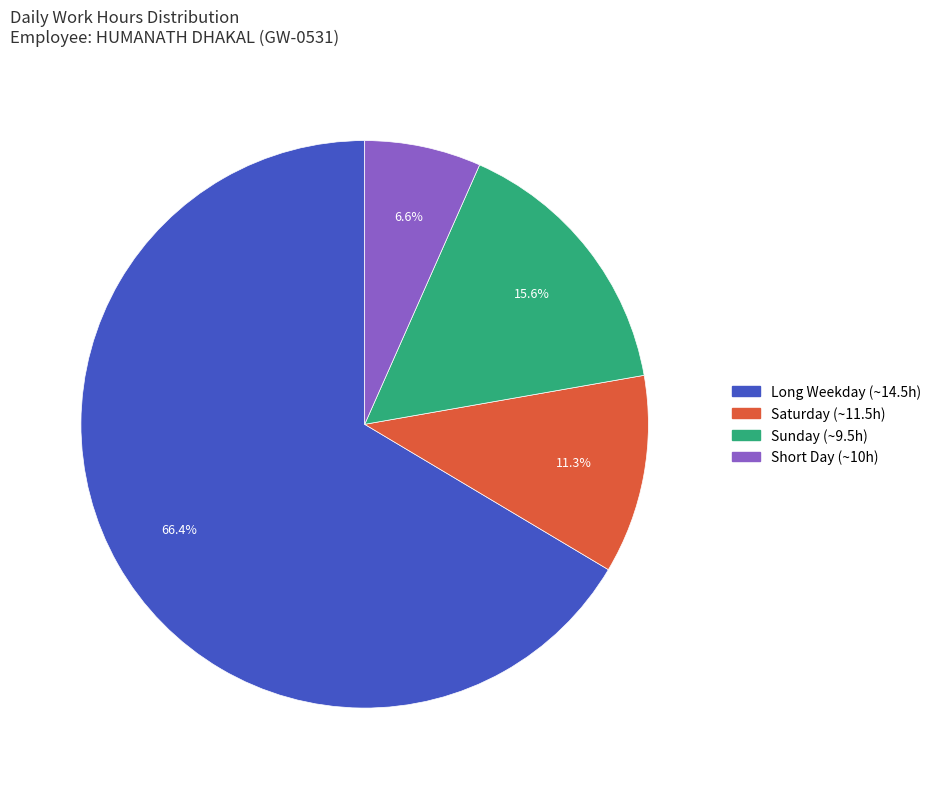

Does any single category account for the majority?

Yes